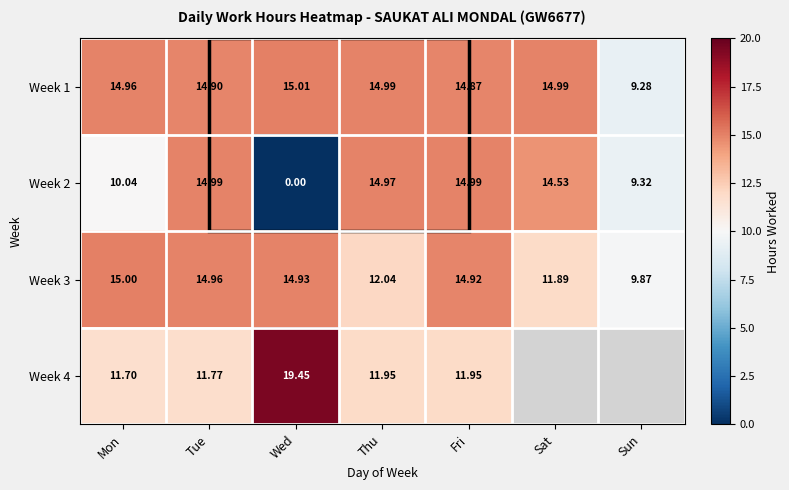

At which label is Week 3 closest to 12?

Thu